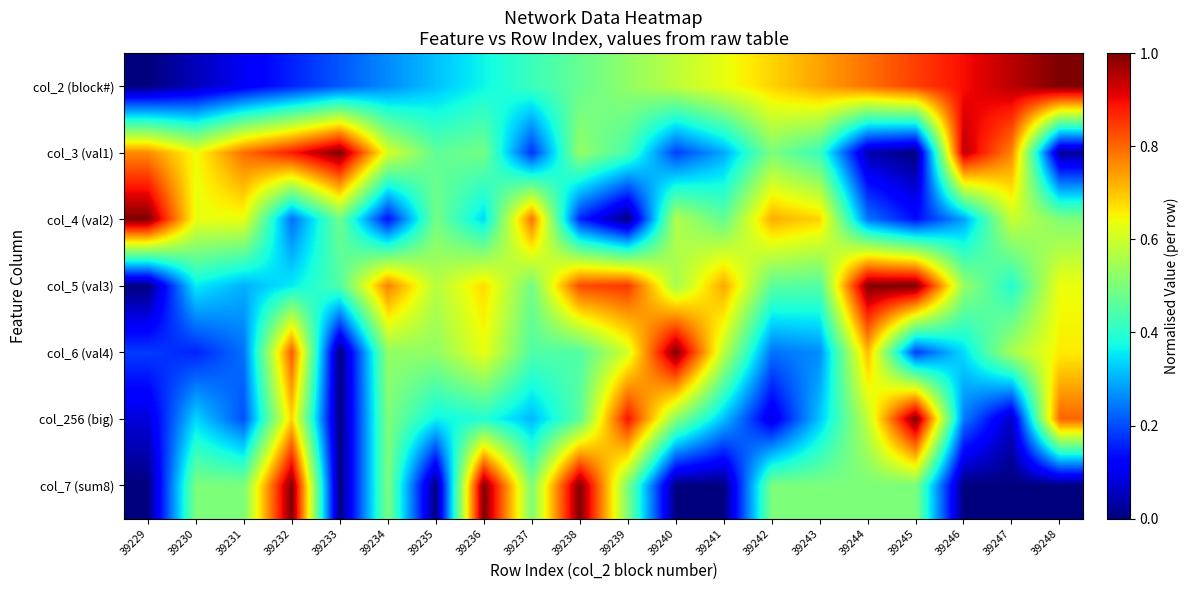

What is the total value across all series at 39232?

4.1